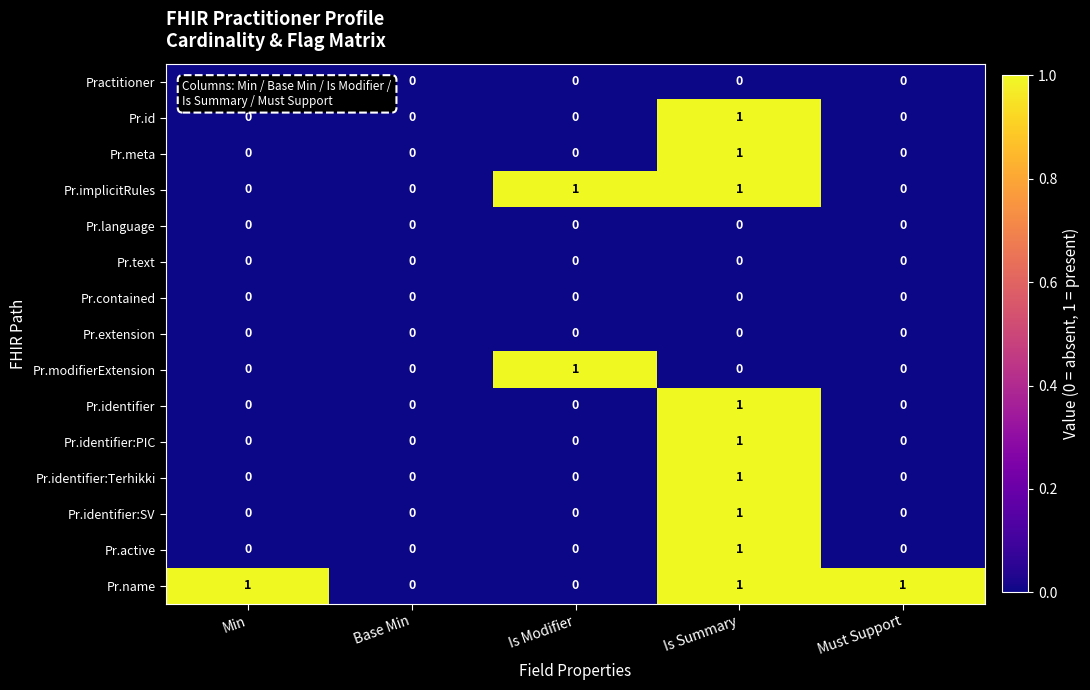

How many Pr.identifier values are between 0 and 1?

5